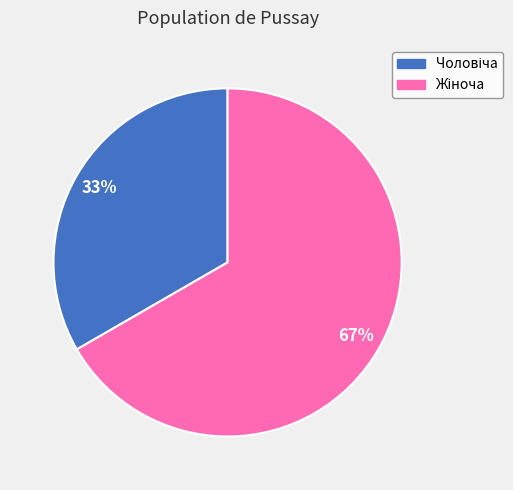

Is there a majority slice in this chart?

Yes